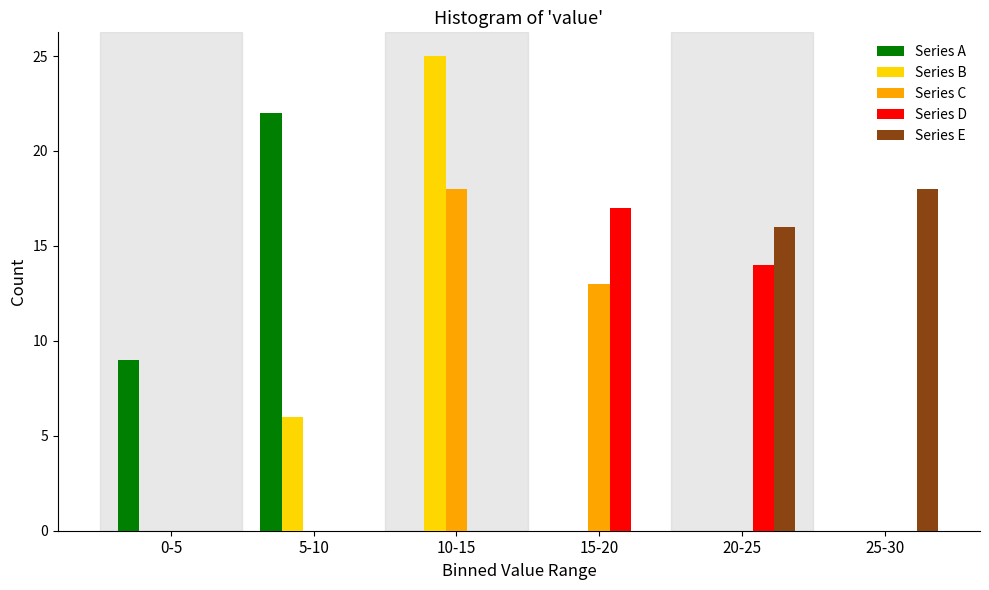

Reading left to right, list all the values displayed in this chart.

Series A: 0-5=9	5-10=22	10-15=0	15-20=0	20-25=0	25-30=0
Series B: 0-5=0	5-10=6	10-15=25	15-20=0	20-25=0	25-30=0
Series C: 0-5=0	5-10=0	10-15=18	15-20=13	20-25=0	25-30=0
Series D: 0-5=0	5-10=0	10-15=0	15-20=17	20-25=14	25-30=0
Series E: 0-5=0	5-10=0	10-15=0	15-20=0	20-25=16	25-30=18